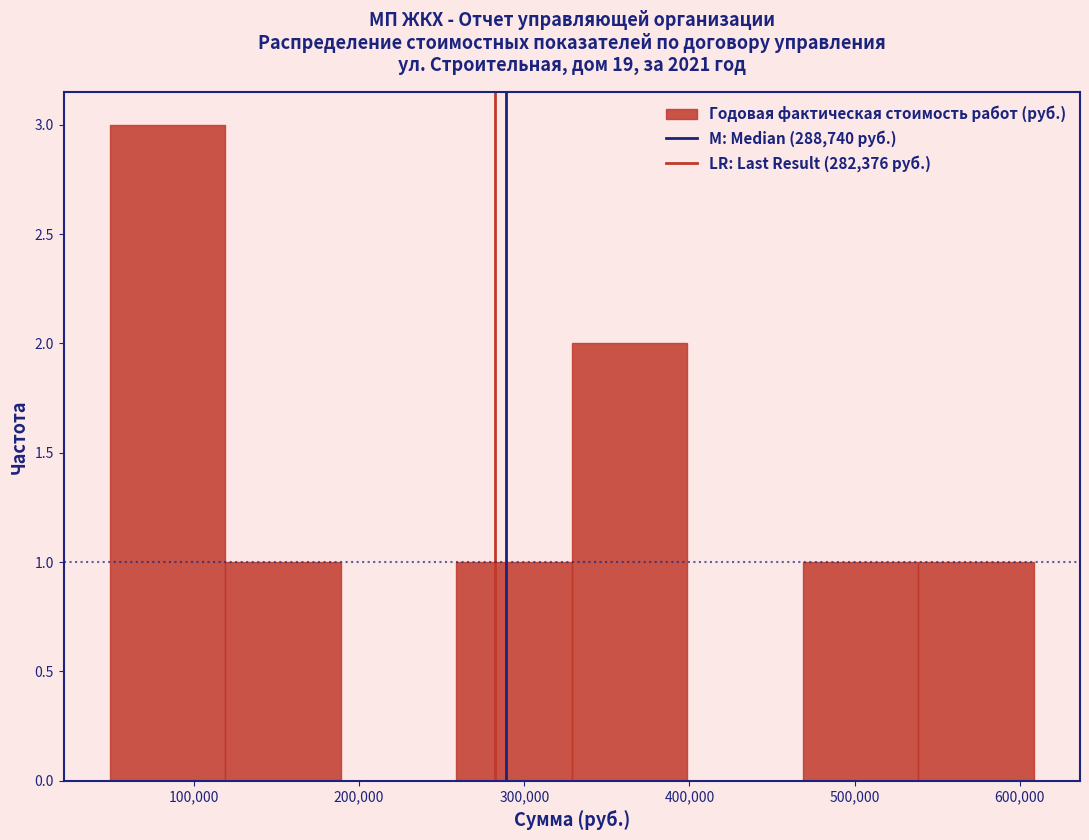

Reading left to right, list every bar in this chart as the range it spans on the x-axis followed by its height. Neither the bar edges nor the heights are printed on the chart, so give them approximately, as read against the axes.

50000 to 120000: 3
120000 to 190000: 1
190000 to 260000: 0
260000 to 330000: 1
330000 to 400000: 2
400000 to 470000: 0
470000 to 540000: 1
540000 to 610000: 1